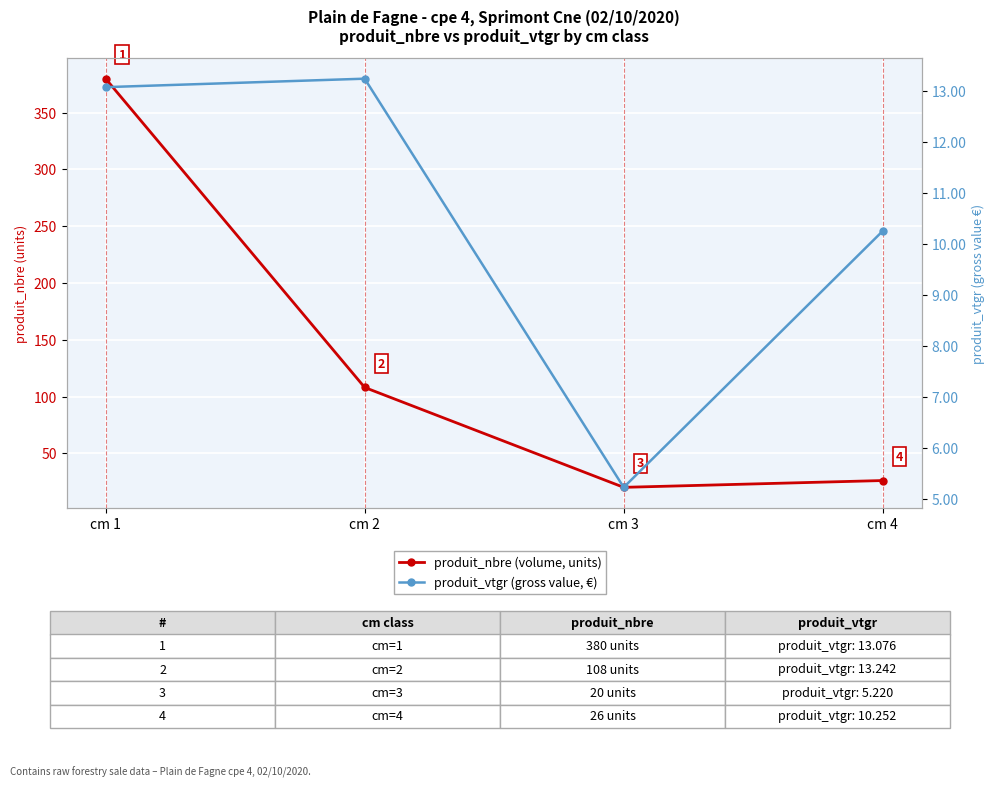

At which label is produit_nbre (volume, units) closest to 200?

cm 2